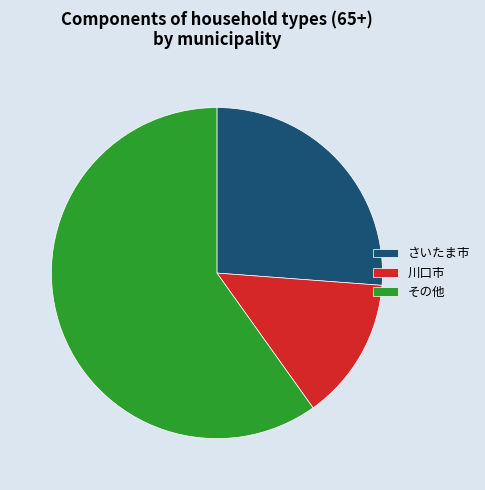

Rank the categories by value from highest to lowest.

その他, さいたま市, 川口市